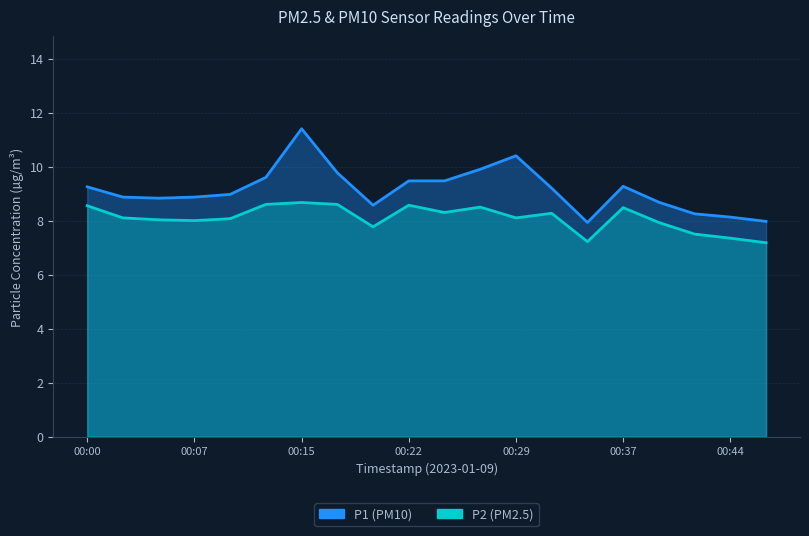

Where is P2 nearest to the value 7?

00:47